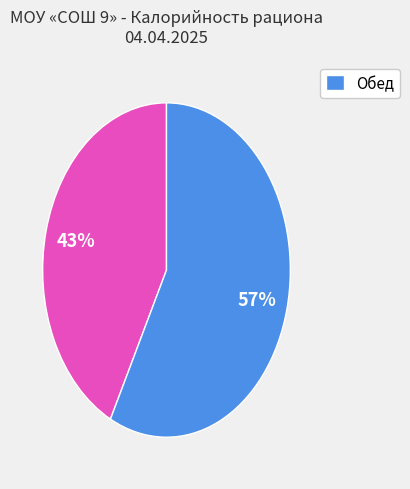

To the nearest percent, what is the average slice percentage?

50%